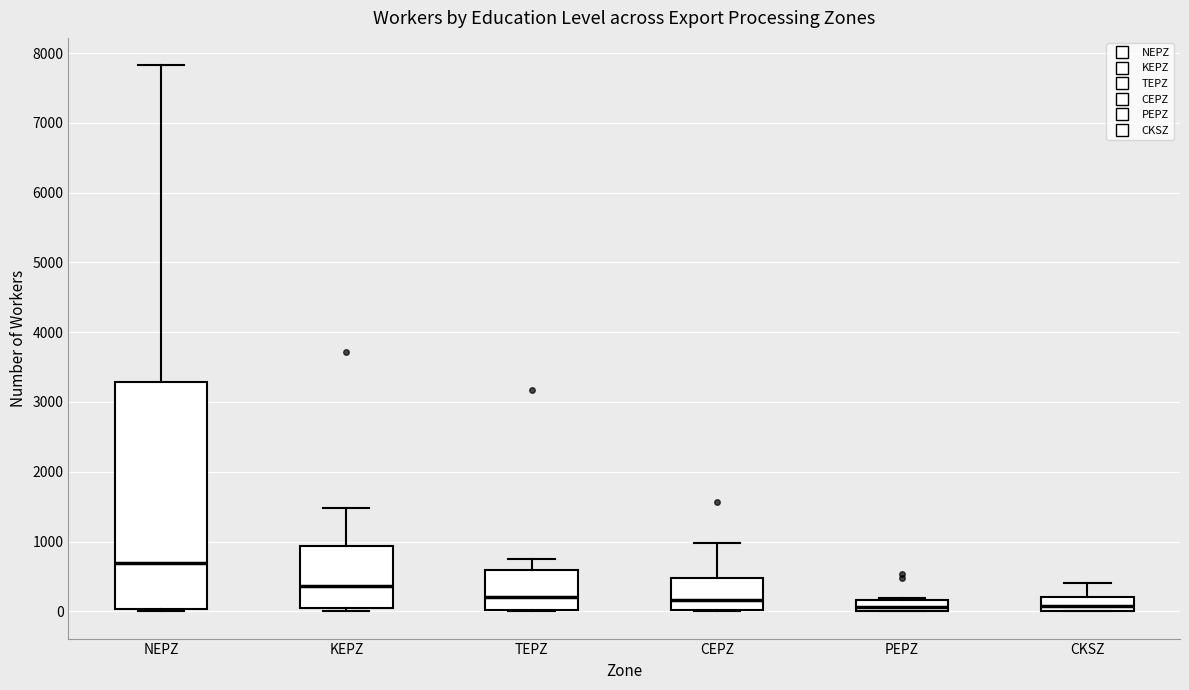

Where is the lower edge of the box for CKSZ on the y-axis? The values are not printed on the chart, so give them approximately, as read against the axis.

0